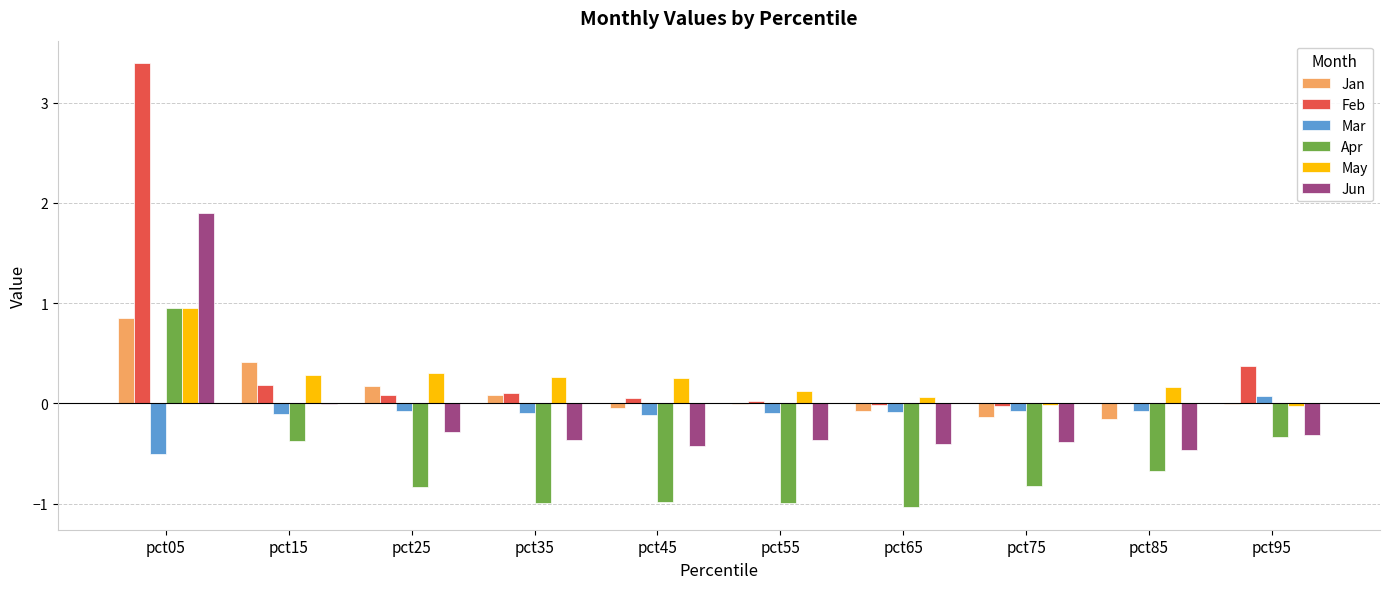

The value of May at pct25 is 0.3. True or false?

True